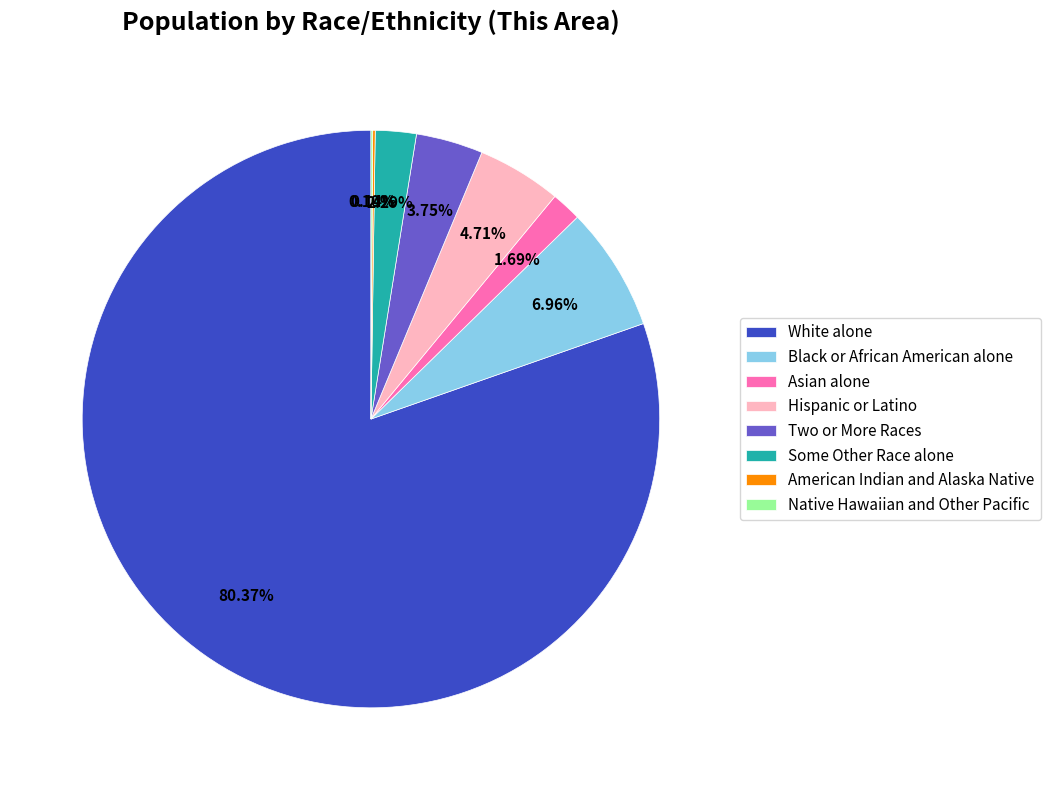

Combined, do Black or African American alone and Asian alone account for over 50%?

No